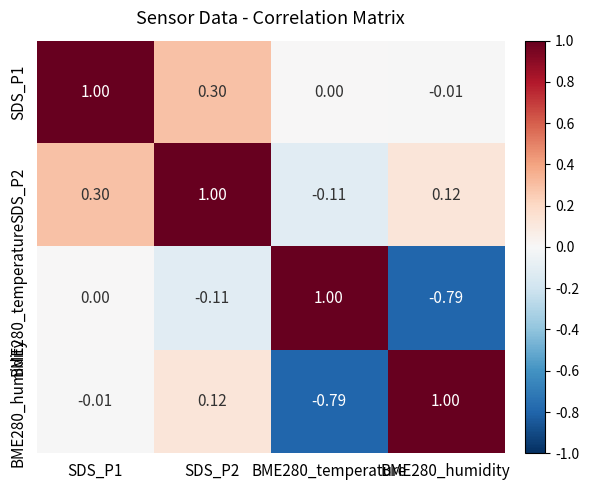

Reading left to right, list all the values displayed in this chart.

SDS_P1: SDS_P1=1.0	SDS_P2=0.3	BME280_temperature=0.0	BME280_humidity=-0.0
SDS_P2: SDS_P1=0.3	SDS_P2=1.0	BME280_temperature=-0.1	BME280_humidity=0.1
BME280_temperature: SDS_P1=0.0	SDS_P2=-0.1	BME280_temperature=1.0	BME280_humidity=-0.8
BME280_humidity: SDS_P1=-0.0	SDS_P2=0.1	BME280_temperature=-0.8	BME280_humidity=1.0